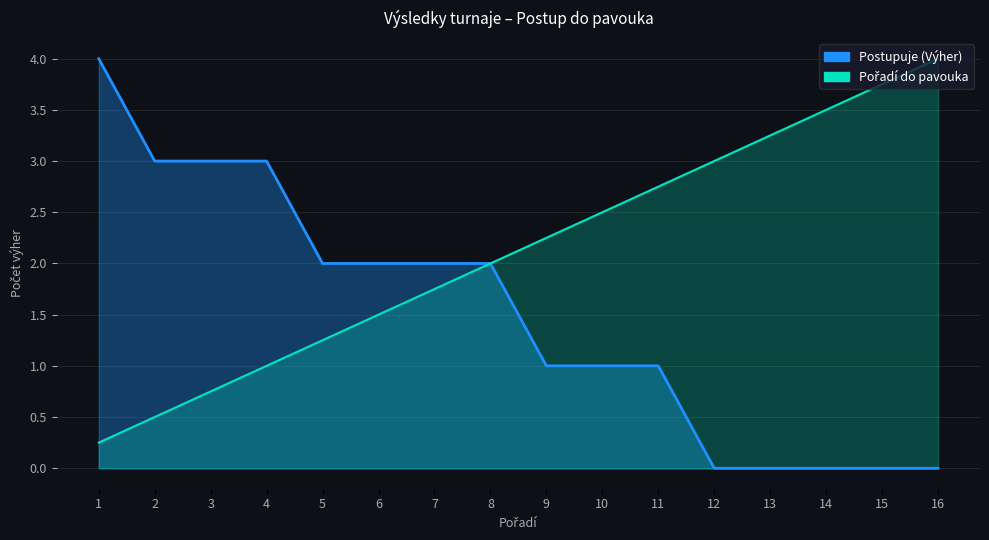

What are all the series names shown in the legend?

Postupuje (Výher), Pořadí do pavouka